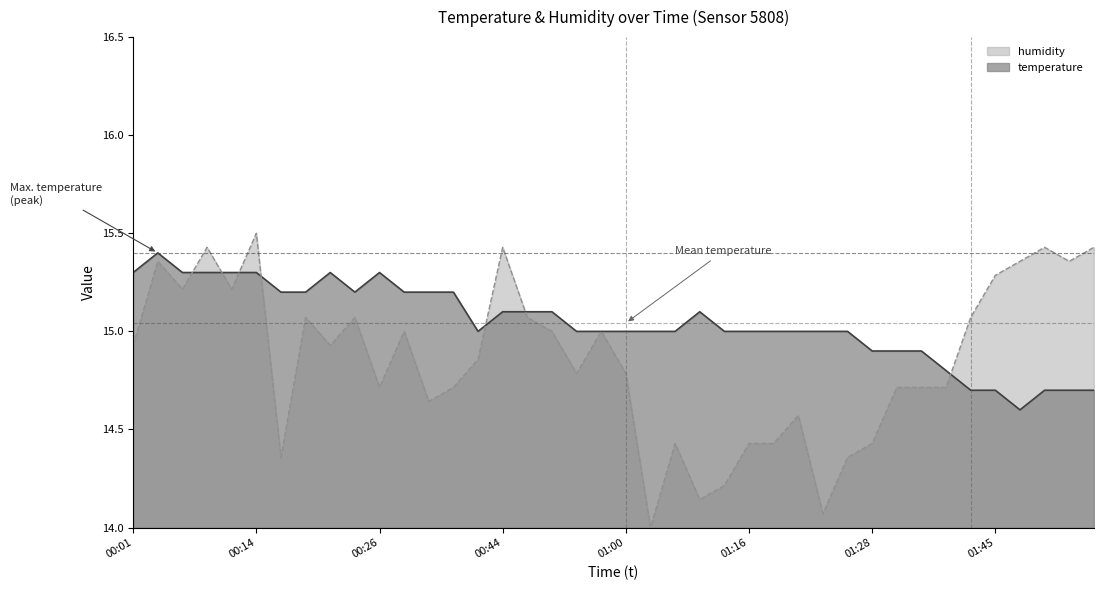

Reading right to left, list all the values displayed in this chart.

temperature: 01:58=14.7	01:55=14.7	01:50=14.7	01:47=14.6	01:45=14.7	01:42=14.7	01:39=14.8	01:34=14.9	01:31=14.9	01:28=14.9	01:26=15.0	01:23=15.0	01:21=15.0	01:18=15.0	01:16=15.0	01:13=15.0	01:11=15.1	01:05=15.0	01:02=15.0	01:00=15.0	00:57=15.0	00:55=15.0	00:53=15.1	00:47=15.1	00:44=15.1	00:42=15.0	00:33=15.2	00:31=15.2	00:28=15.2	00:26=15.3	00:24=15.2	00:21=15.3	00:19=15.2	00:16=15.2	00:14=15.3	00:11=15.3	00:09=15.3	00:06=15.3	00:04=15.4	00:01=15.3
humidity: 01:58=15.4	01:55=15.4	01:50=15.4	01:47=15.4	01:45=15.3	01:42=15.1	01:39=14.7	01:34=14.7	01:31=14.7	01:28=14.4	01:26=14.4	01:23=14.1	01:21=14.6	01:18=14.4	01:16=14.4	01:13=14.2	01:11=14.1	01:05=14.4	01:02=14.0	01:00=14.8	00:57=15.0	00:55=14.8	00:53=15.0	00:47=15.1	00:44=15.4	00:42=14.9	00:33=14.7	00:31=14.6	00:28=15.0	00:26=14.7	00:24=15.1	00:21=14.9	00:19=15.1	00:16=14.4	00:14=15.5	00:11=15.2	00:09=15.4	00:06=15.2	00:04=15.4	00:01=14.9